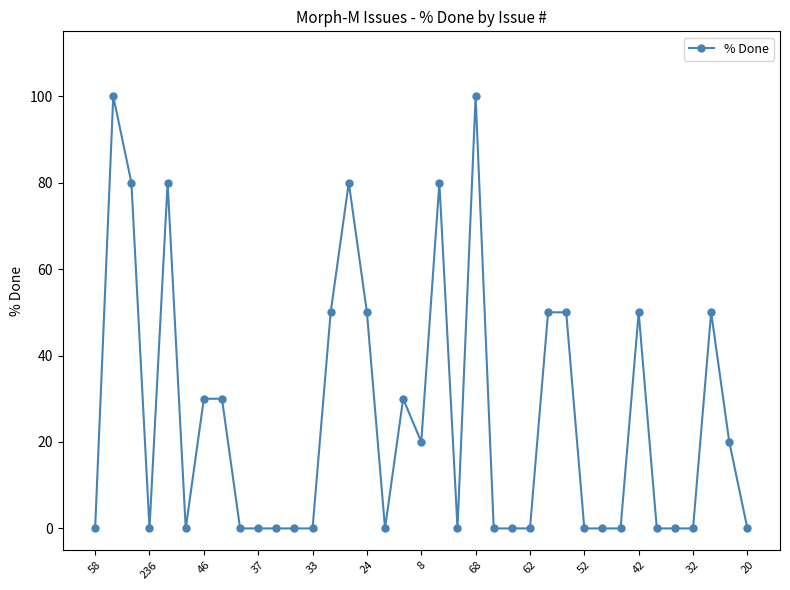

What is the difference between the maximum and minimum values?

100